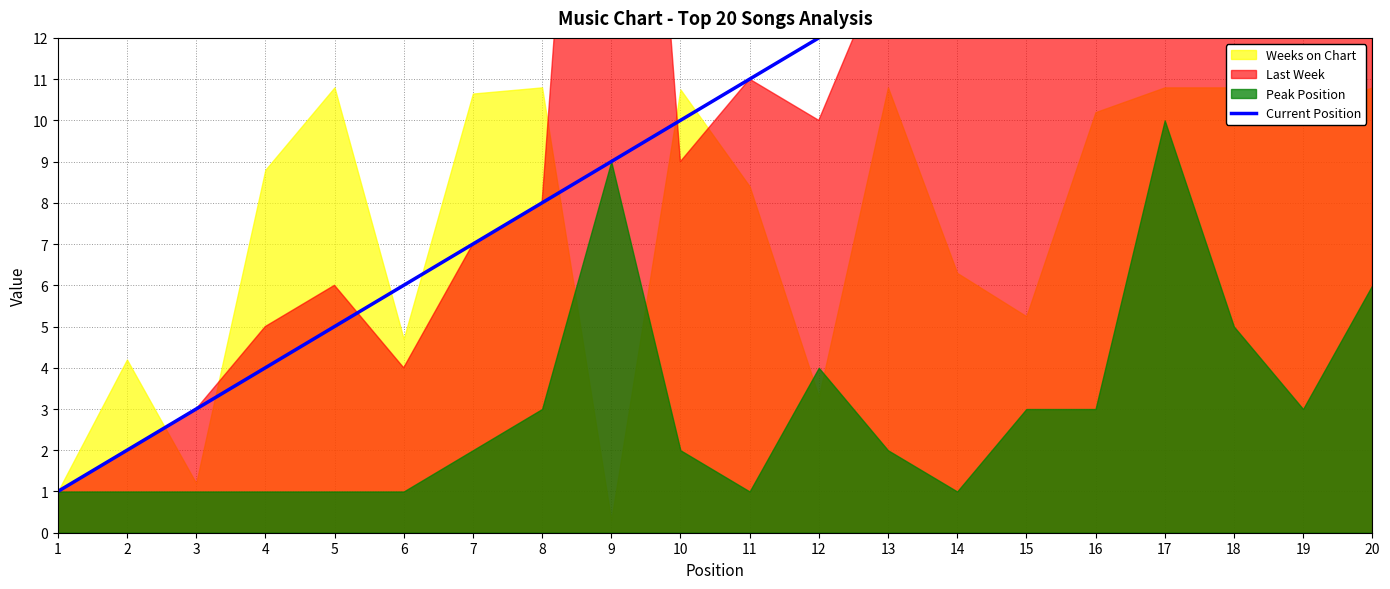

How many data points are less than 11?

10